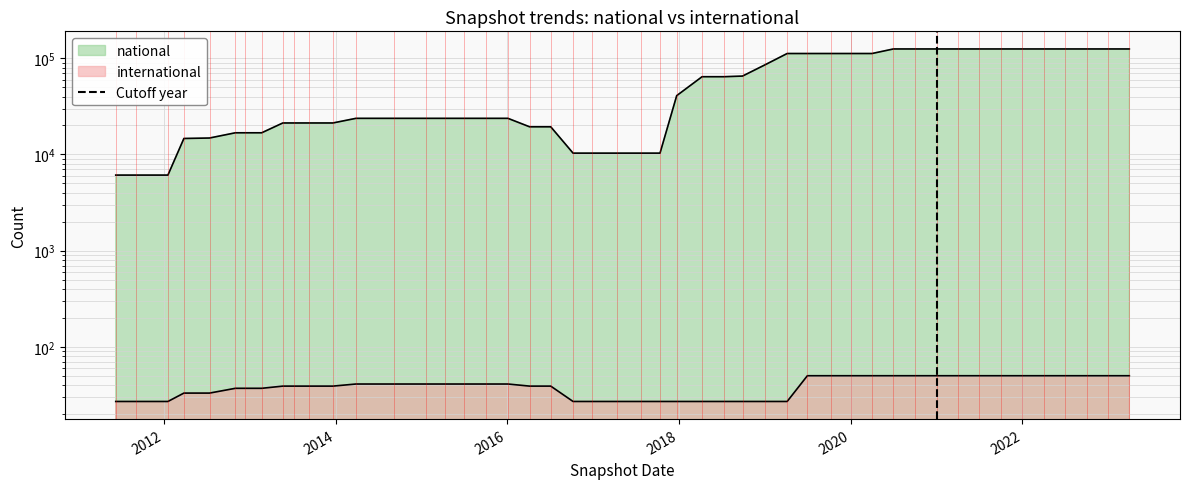

Does the chart have visible grid lines?

Yes